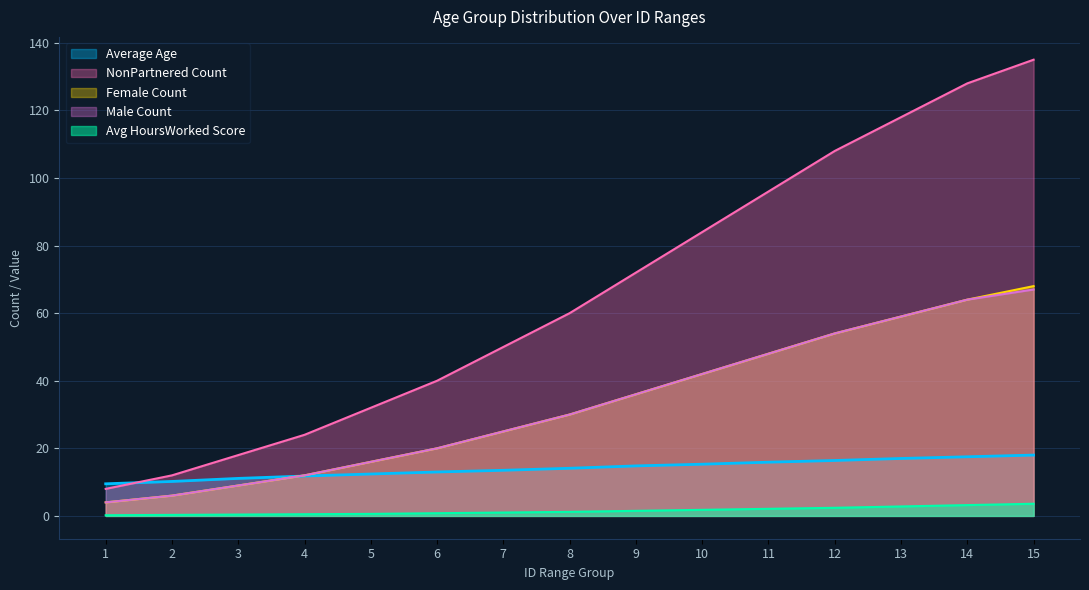

The value of Female Count at 1 is 6.7. True or false?

False